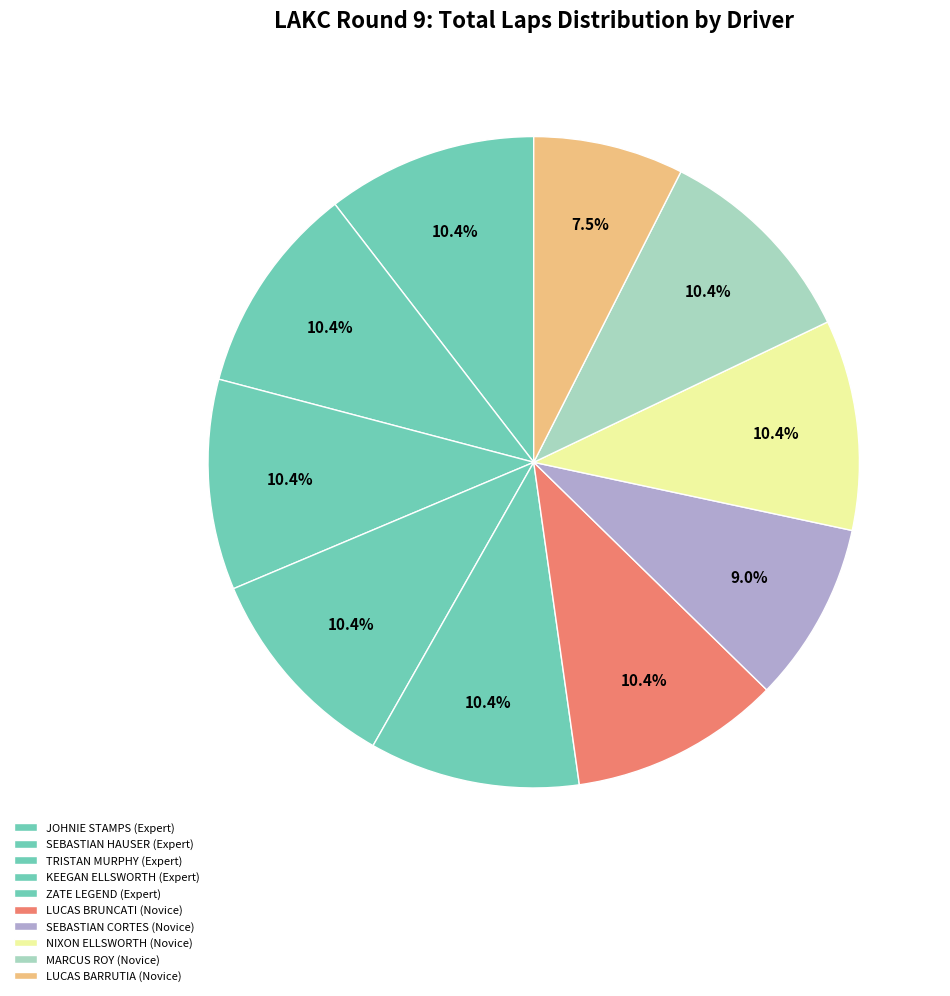

To the nearest percent, what is the combined percentage of MARCUS ROY and LUCAS BRUNCATI?

21%